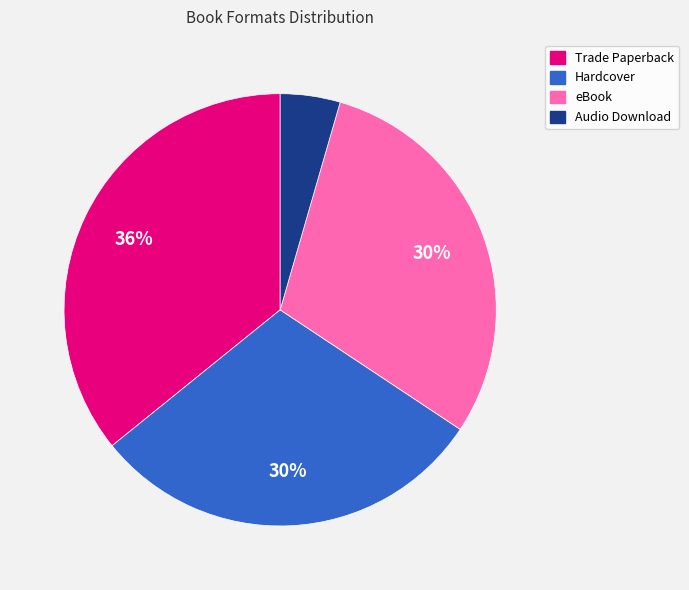

Count the number of slices in the pie.

4